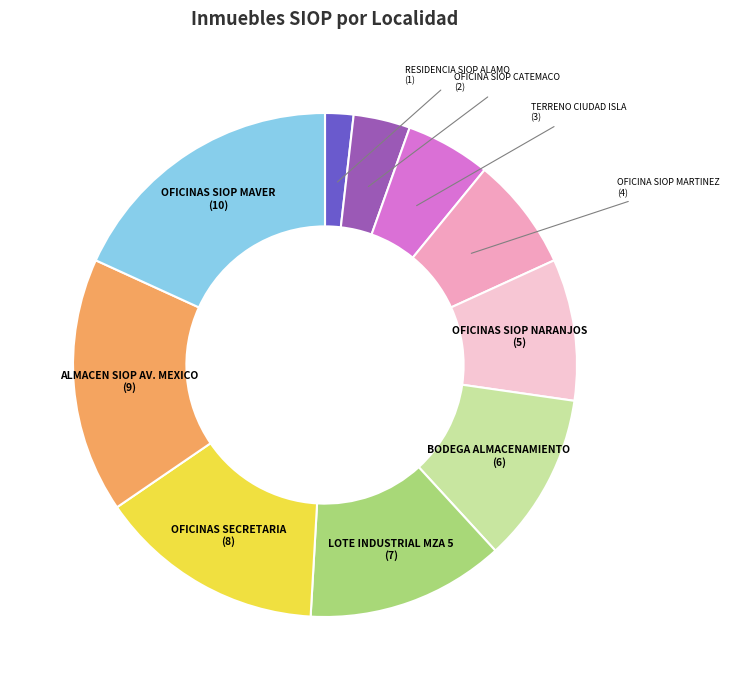

Is there a majority slice in this chart?

No